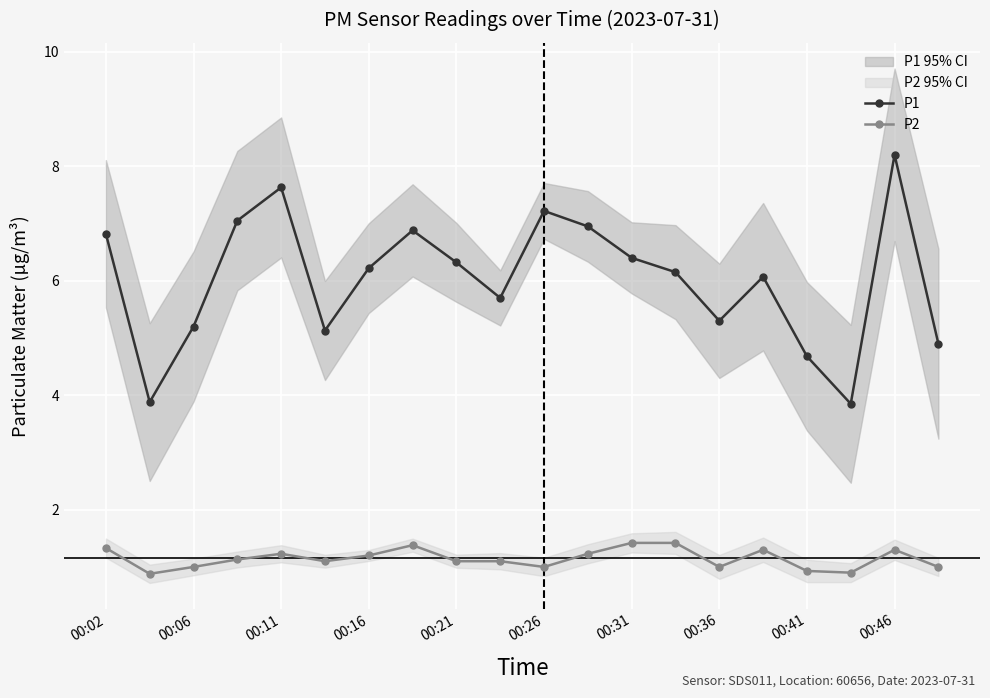

Reading left to right, list all the values displayed in this chart.

P1: 6.8	3.9	5.2	7.0	7.6	5.1	6.2	6.9	6.3	5.7	7.2	7.0	6.4	6.2	5.3	6.1	4.7	3.9	8.2	4.9
P2: 1.3	0.9	1.0	1.1	1.2	1.1	1.2	1.4	1.1	1.1	1.0	1.2	1.4	1.4	1.0	1.3	0.9	0.9	1.3	1.0